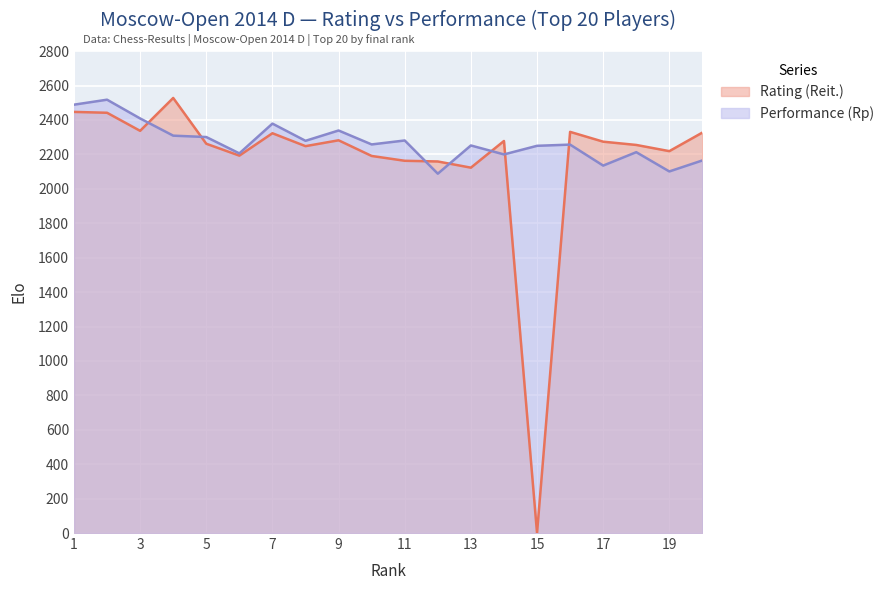

At which category does Performance (Rp) reach its first local valley?

6